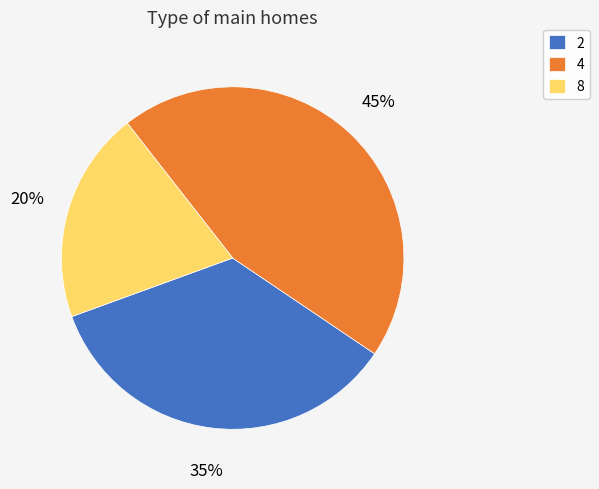

Combined, do 2 and 4 account for over 50%?

Yes